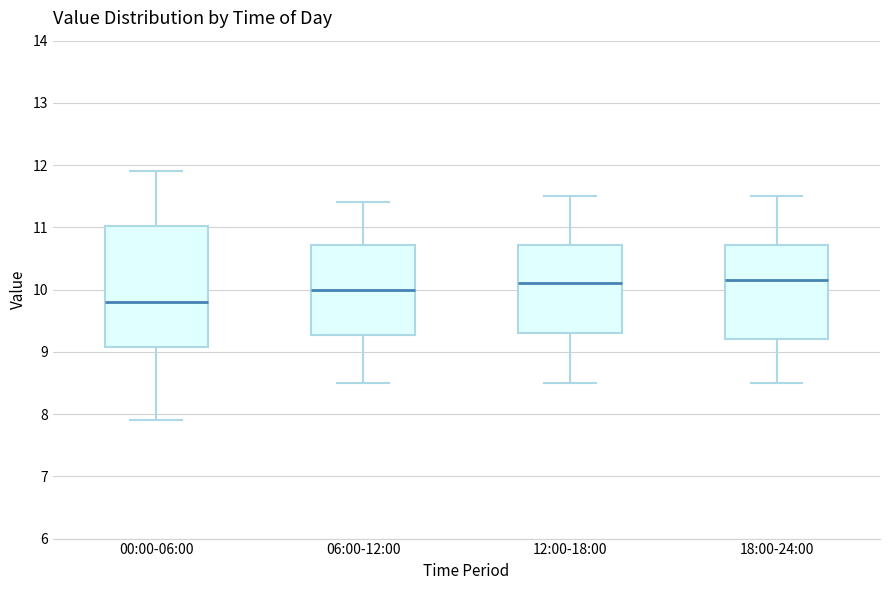

Reading left to right, transcribe this box plot: for each box, give where its median line is, the range the box spans, and where its two whiskers end, as read against the y-axis. The values are not printed on the chart, so give them approximately, as read against the axis.

00:00-06:00: median 9.8, box 9.1 to 11.0, whiskers 7.9 to 11.9
06:00-12:00: median 10.0, box 9.3 to 10.7, whiskers 8.5 to 11.4
12:00-18:00: median 10.1, box 9.3 to 10.7, whiskers 8.5 to 11.5
18:00-24:00: median 10.2, box 9.2 to 10.7, whiskers 8.5 to 11.5